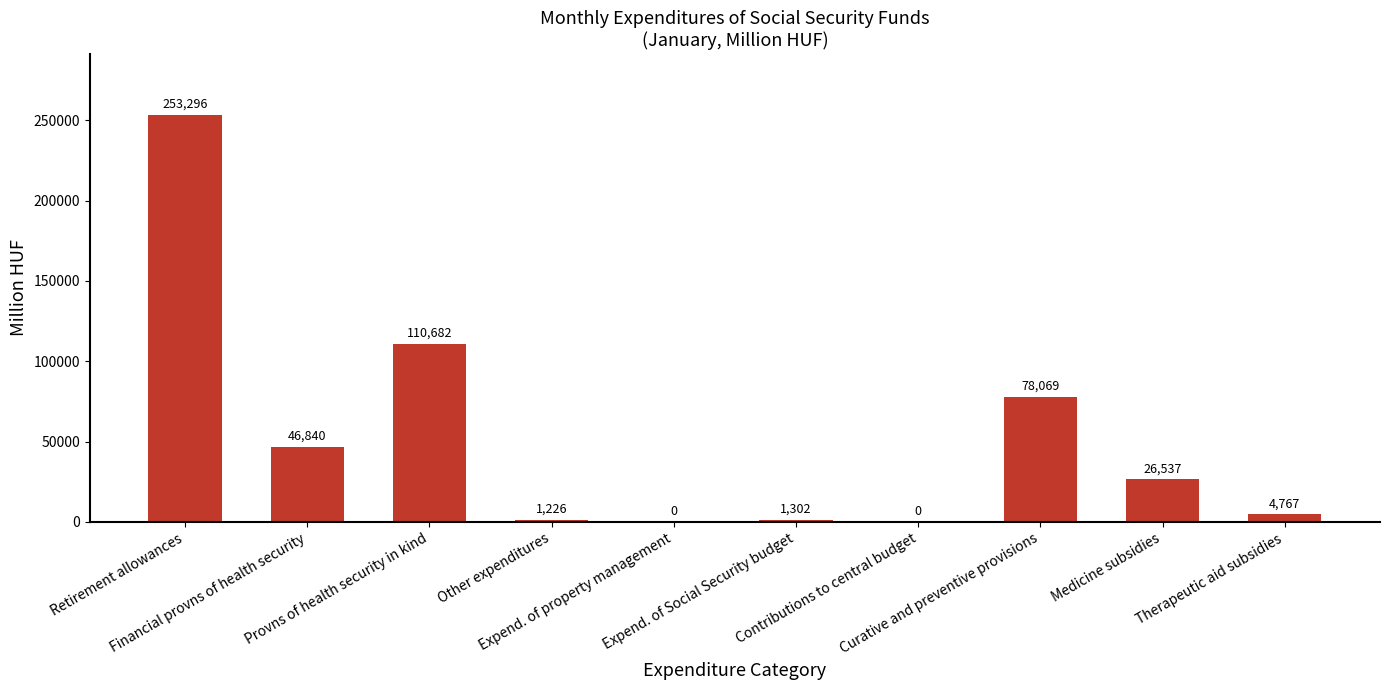

What is the greatest value displayed?

253296.3